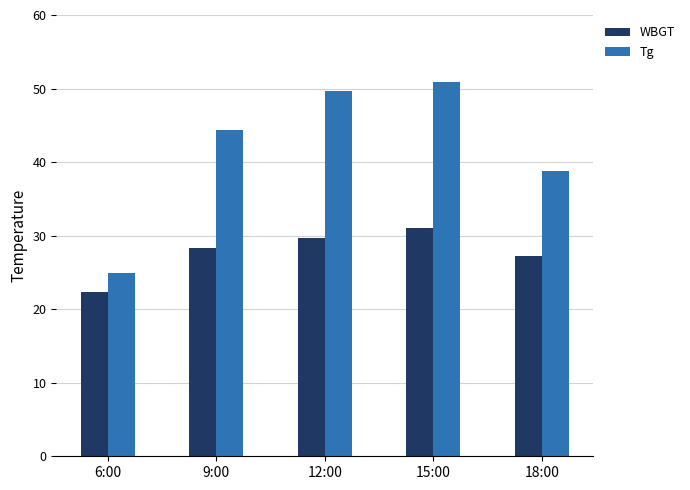

At which category is the sum across all series the highest?

15:00